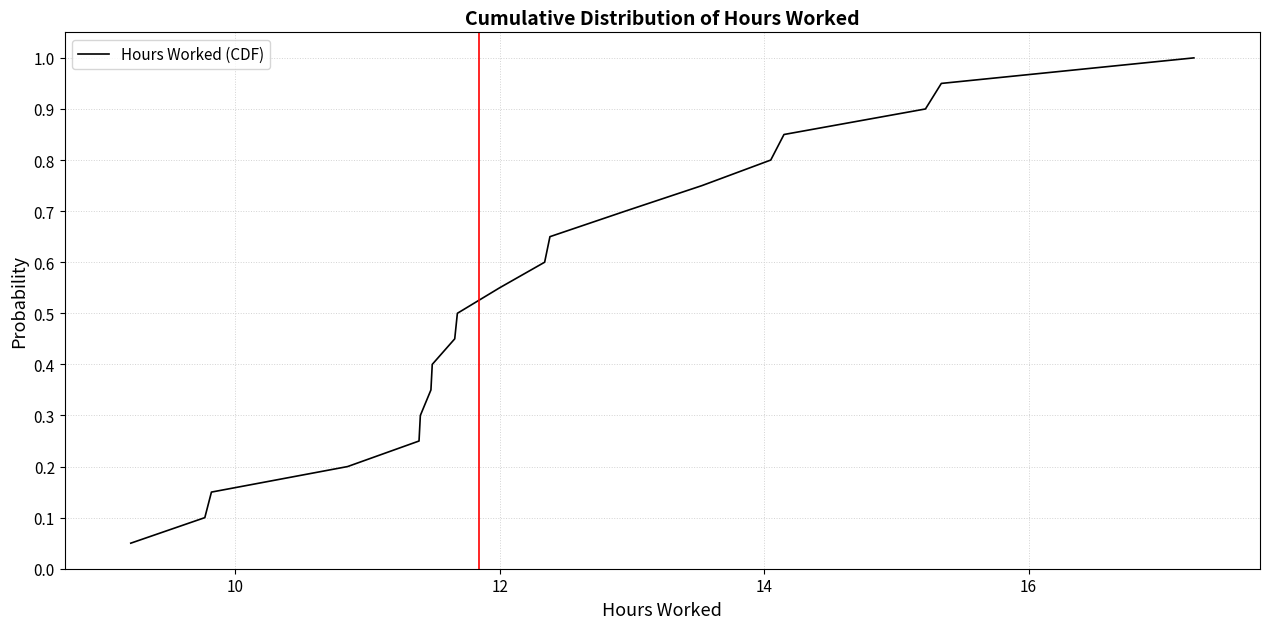

What is the greatest value displayed?

1.0